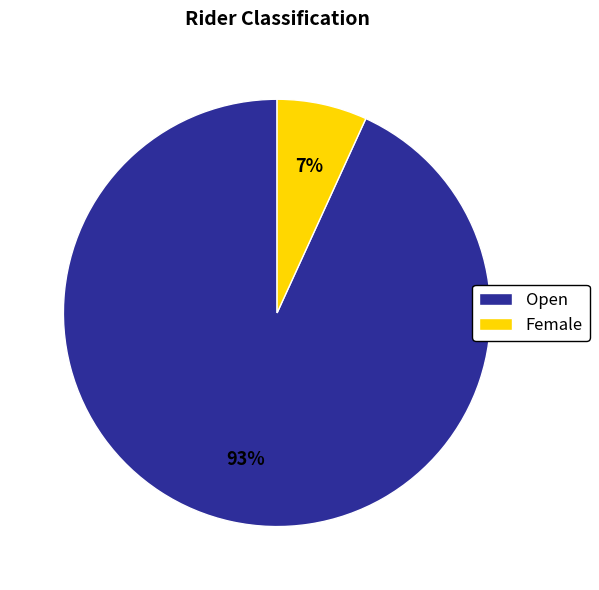

To the nearest percent, what is the combined percentage of Female and Open?

100%